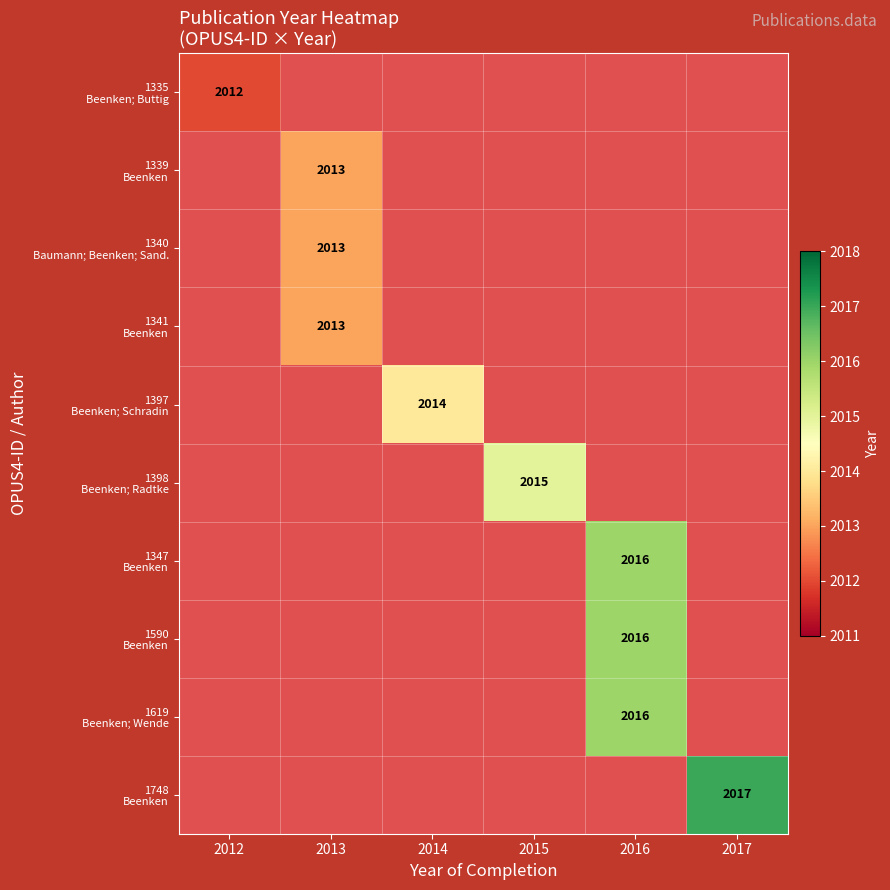

List the series in order of their overall mean, lowest first.

1335 Beenken; Buttig, 1339 Beenken, 1340 Baumann; Beenken; Sand., 1341 Beenken, 1397 Beenken; Schradin, 1398 Beenken; Radtke, 1347 Beenken, 1590 Beenken, 1619 Beenken; Wende, 1748 Beenken